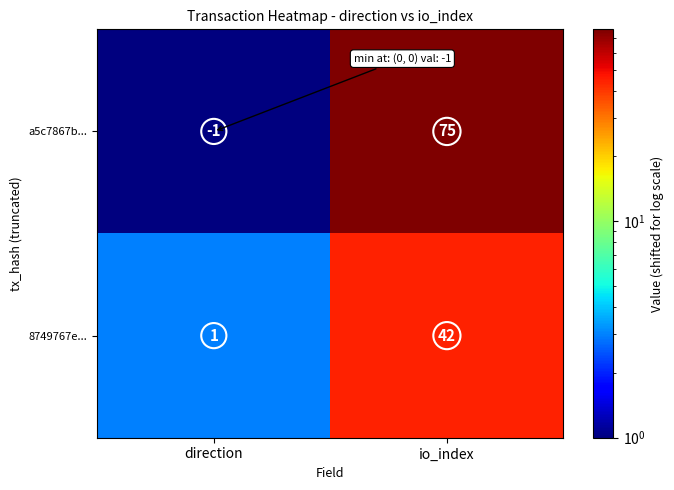

Which category has the lowest value in the 8749767e... series?

direction